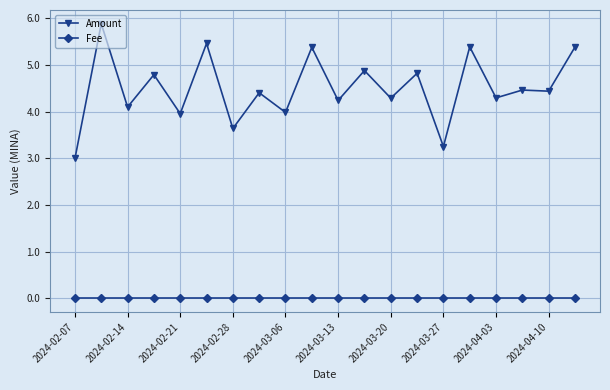

Which series has the largest total across all categories?

Amount